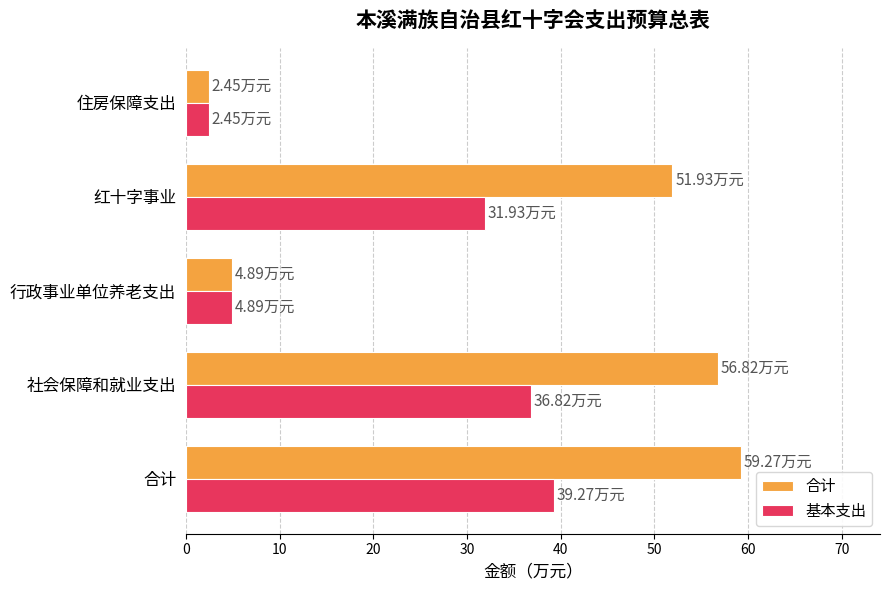

Rank the series by their maximum value, from highest to lowest.

合计, 基本支出